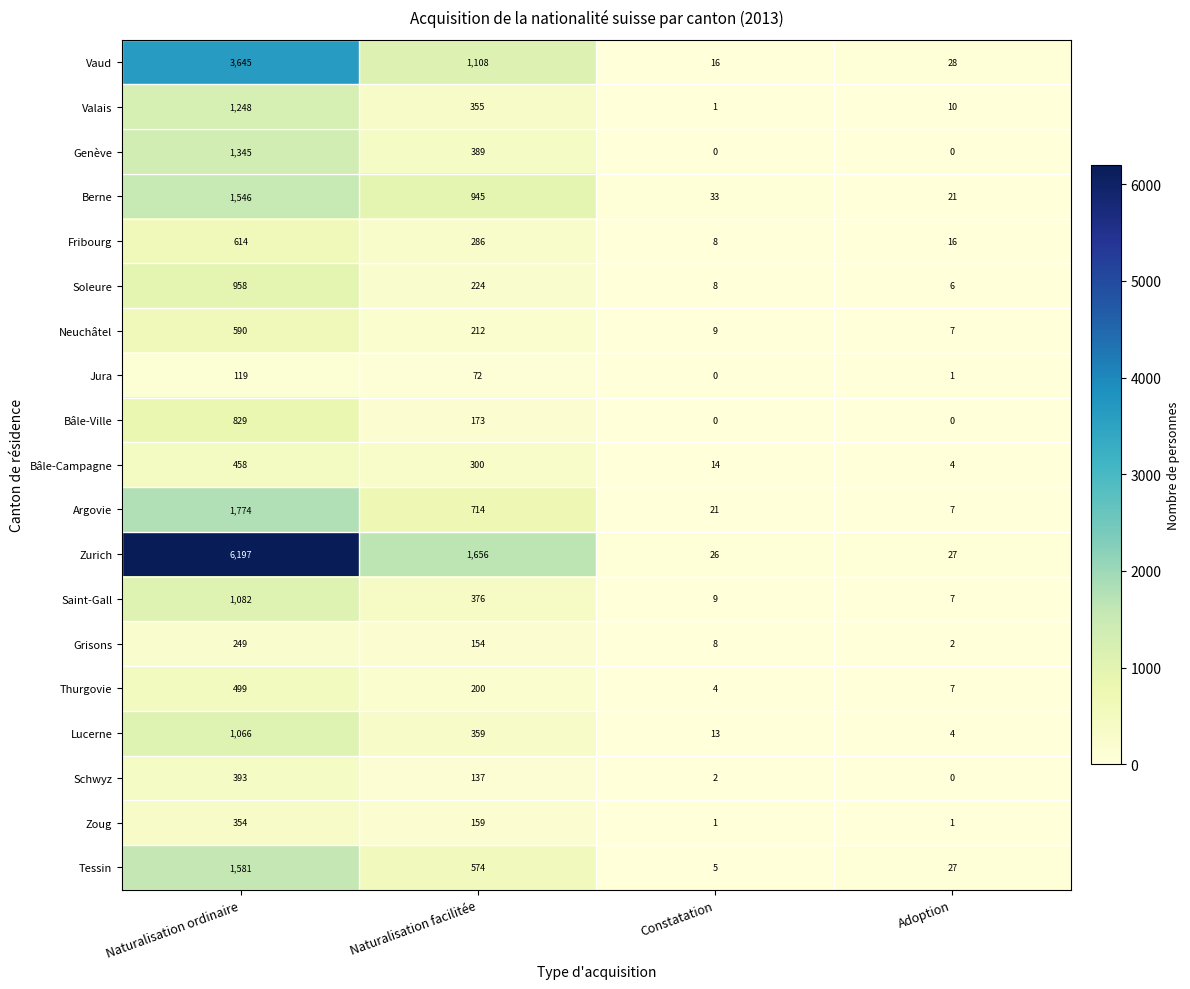

What is the maximum value shown in the chart?

6197